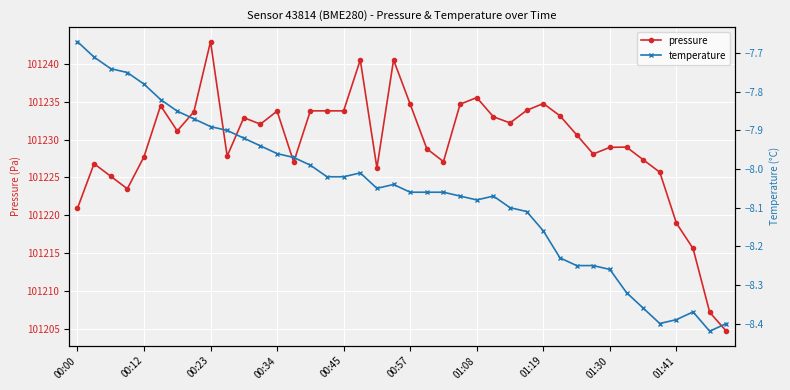

The value of pressure at 01:19 is 168759.0. True or false?

False